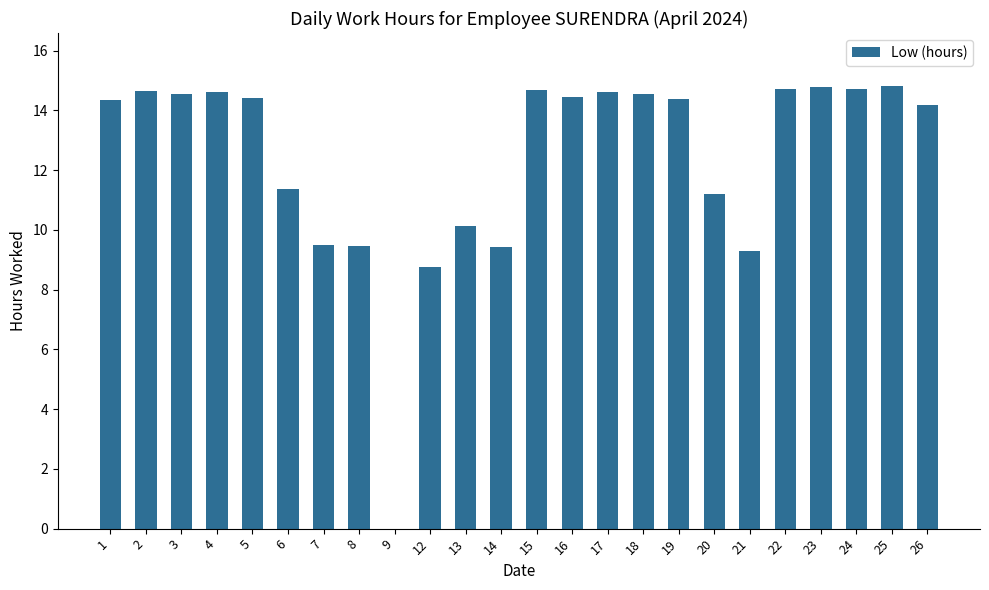

Does the chart contain stacked bars?

No